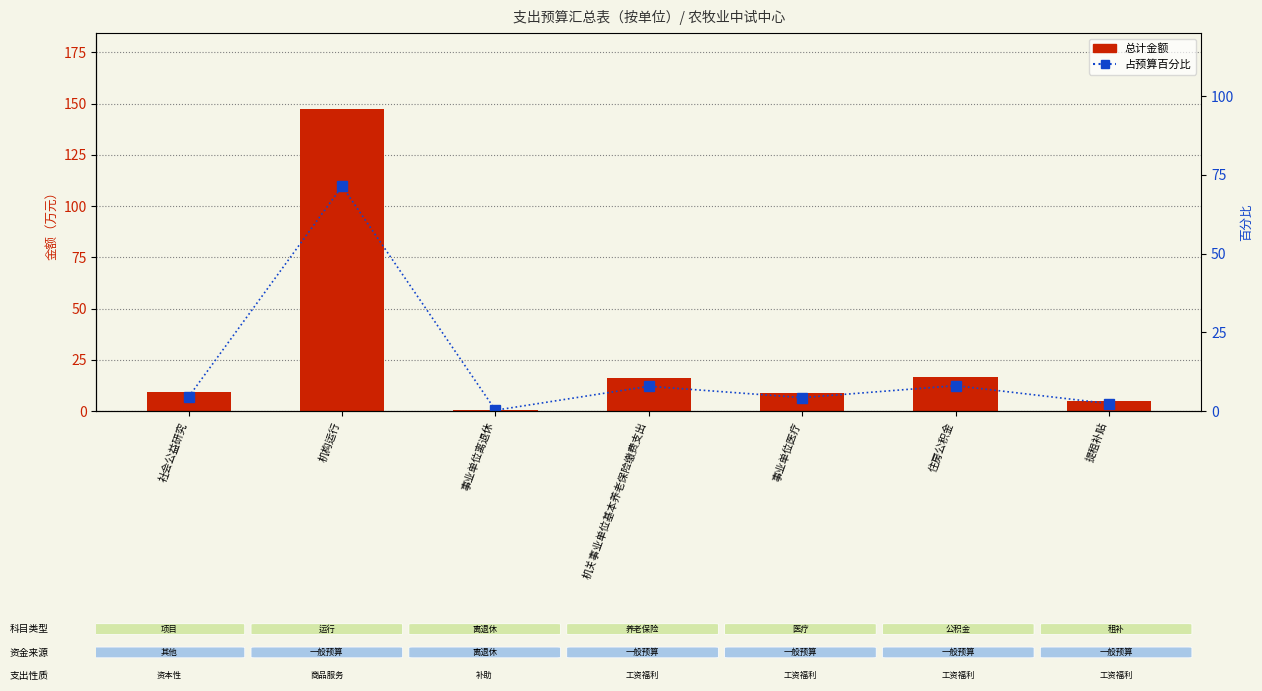

What position from the left is 机关事业单位基本养老保险缴费支出?

4